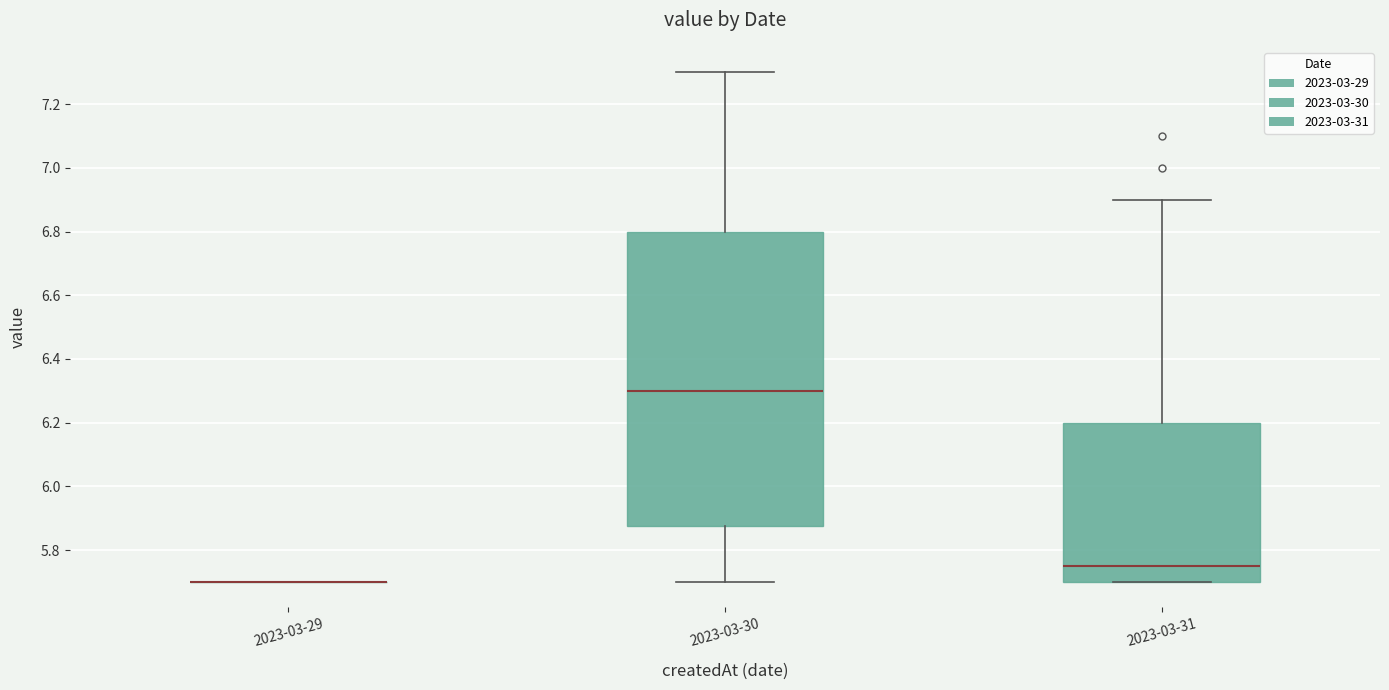

Where is the lower edge of the box for 2023-03-31 on the y-axis? The values are not printed on the chart, so give them approximately, as read against the axis.

5.70